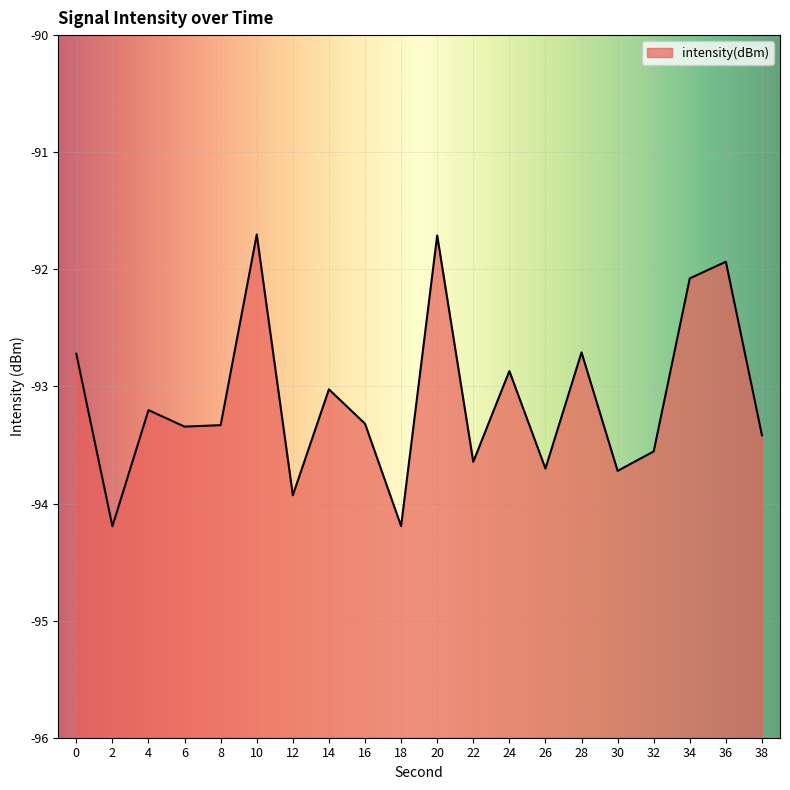

How many points are lower than both their immediate neighbors (excluding endpoints)?

7